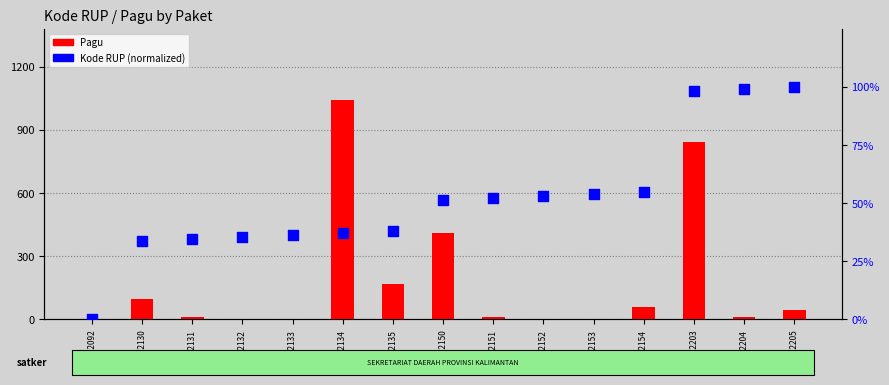

At how many categories does at least one series exceed 29933072?

4